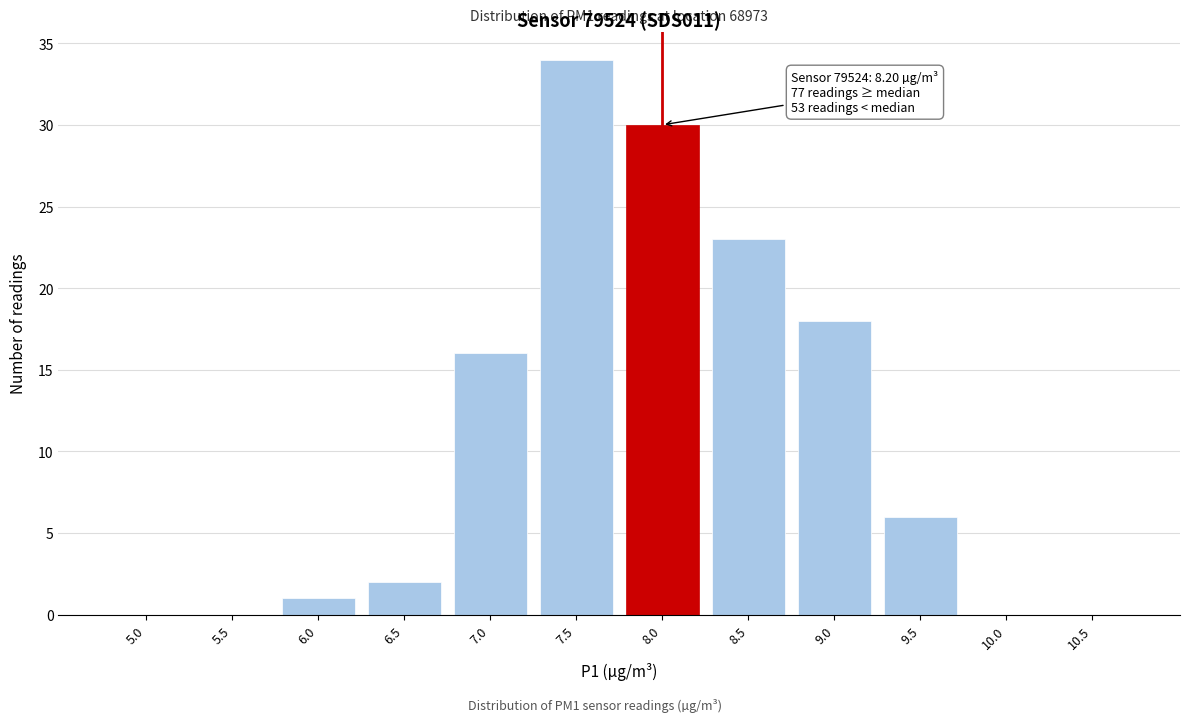

Reading left to right, what are all the values shown in this chart?

5.0=0	5.5=0	6.0=1	6.5=2	7.0=16	7.5=34	8.0=30	8.5=23	9.0=18	9.5=6	10.0=0	10.5=0